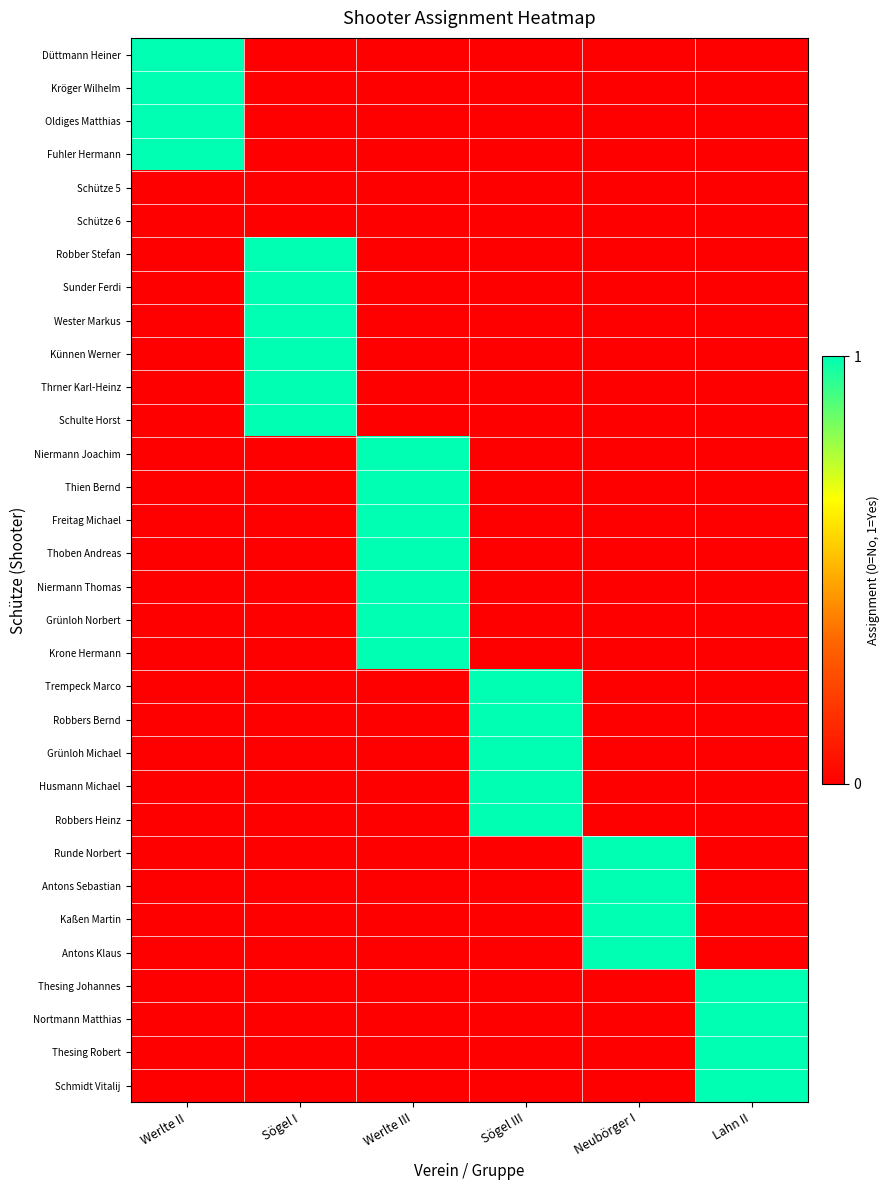

At which category is the sum across all series the highest?

Werlte III